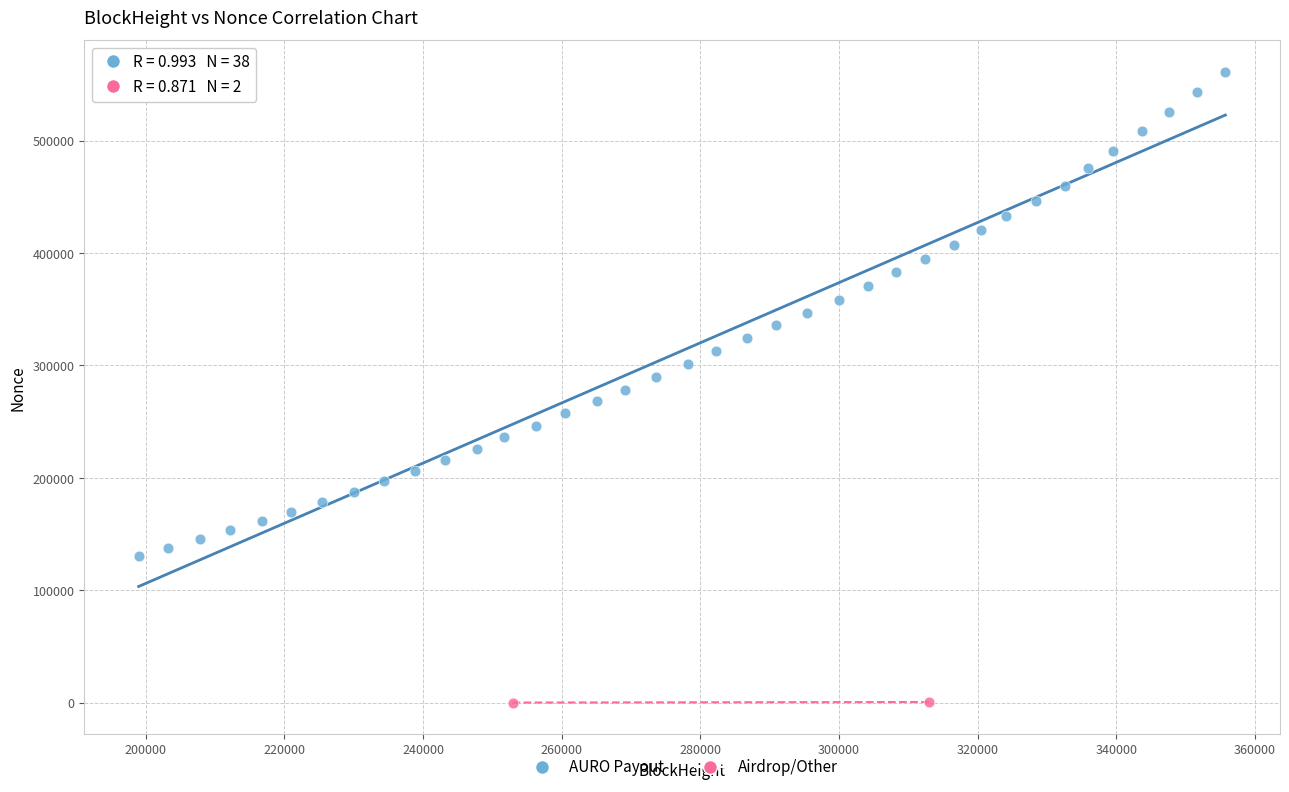

What are all the series names shown in the legend?

AURO Payout, Airdrop/Other